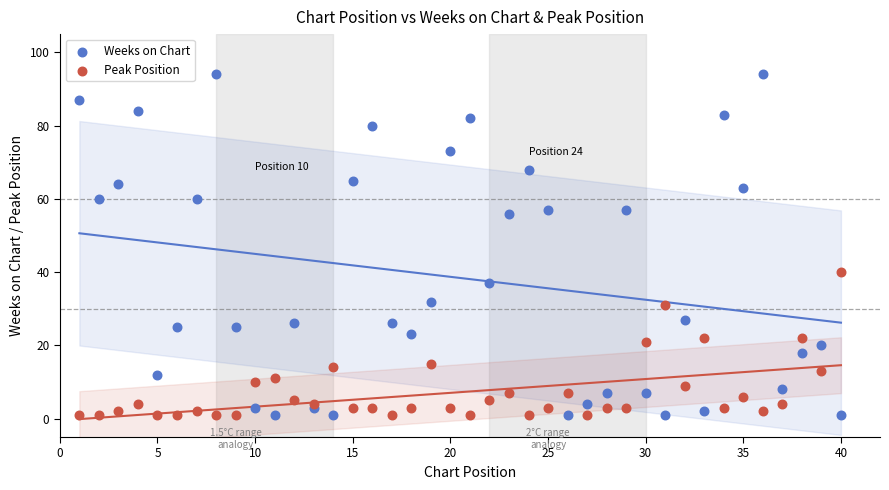

What are all the series names shown in the legend?

Weeks on Chart, Peak Position